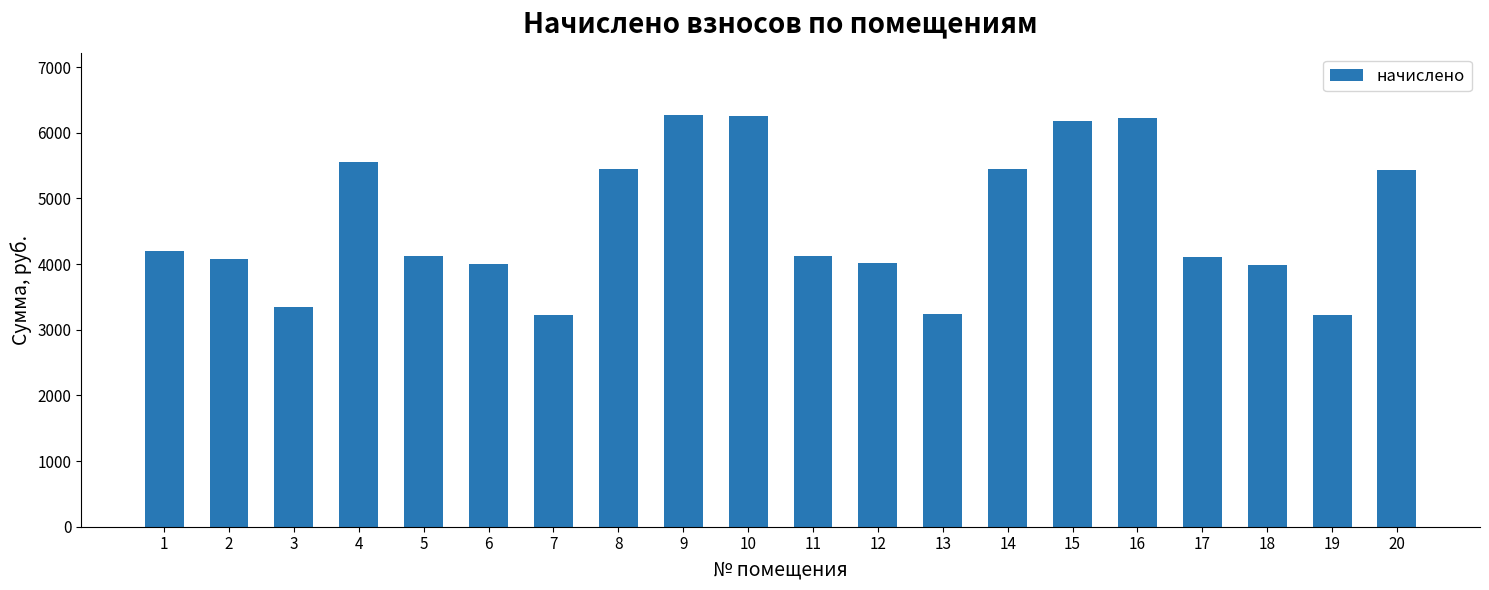

True or false: the data shows 6254.0 at 10.

True